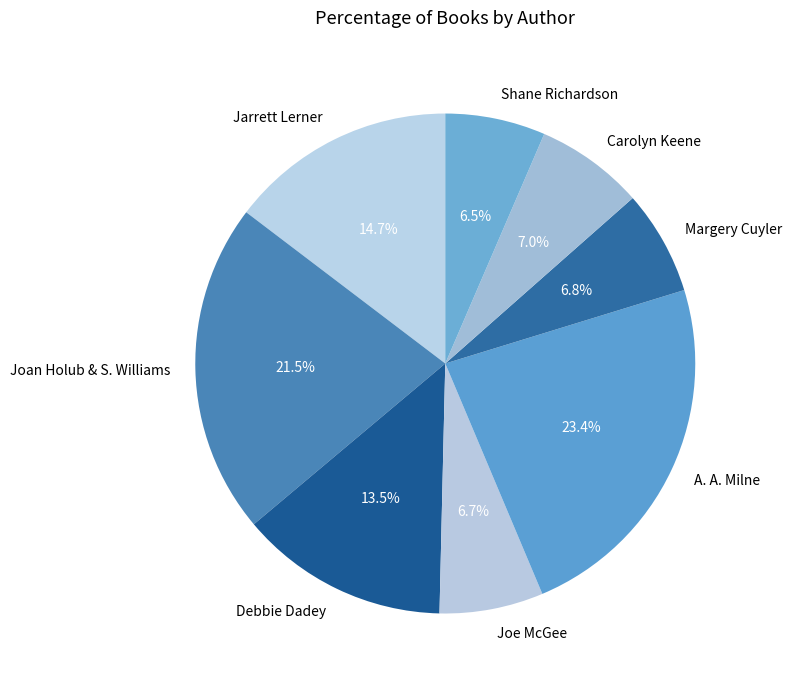

To the nearest percent, what is the average slice percentage?

12%